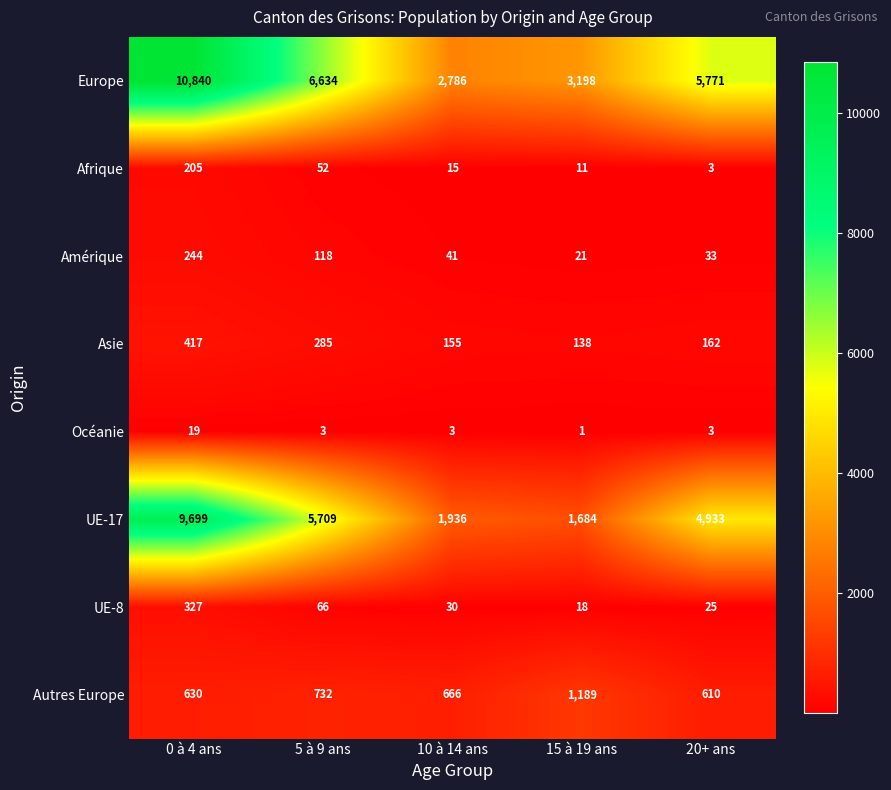

The Afrique series shows 3 at 20+ ans. True or false?

True